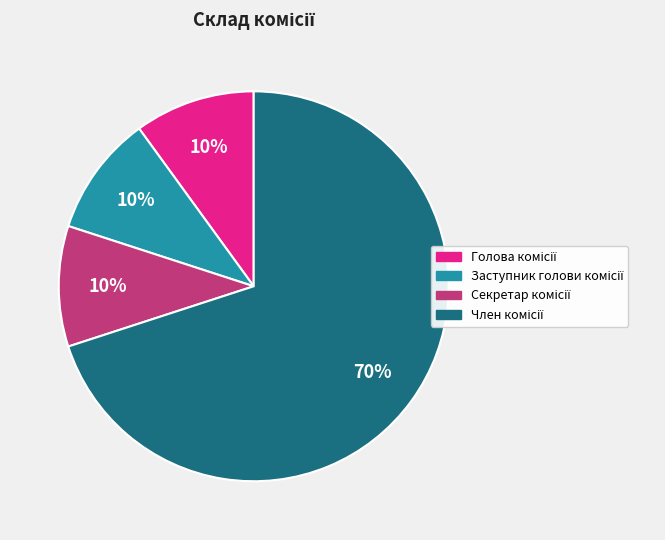

To the nearest percent, what is the average slice percentage?

25%